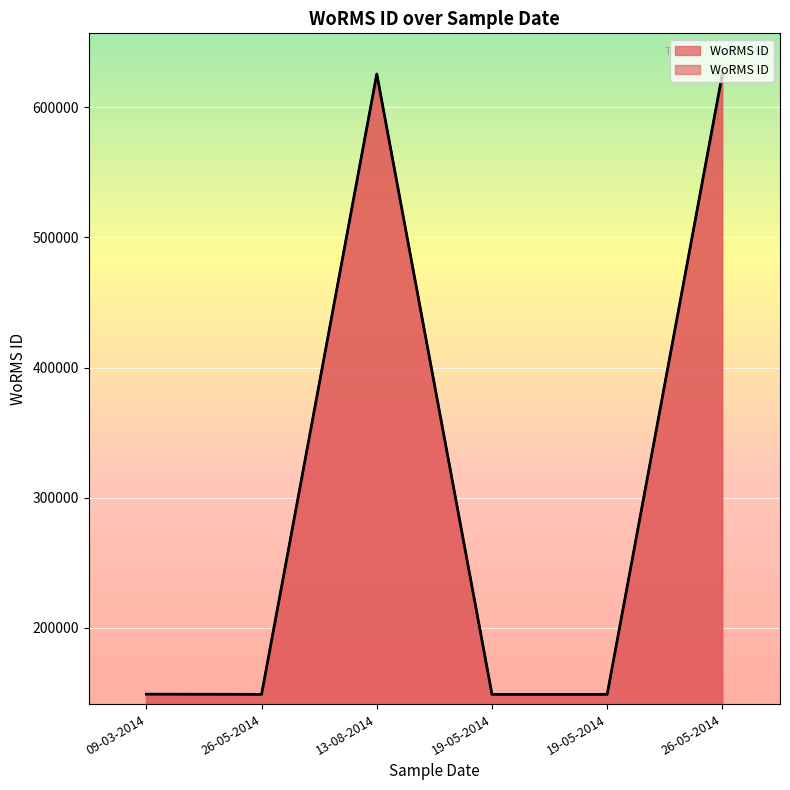

At which category does the data reach its first local peak?

13-08-2014